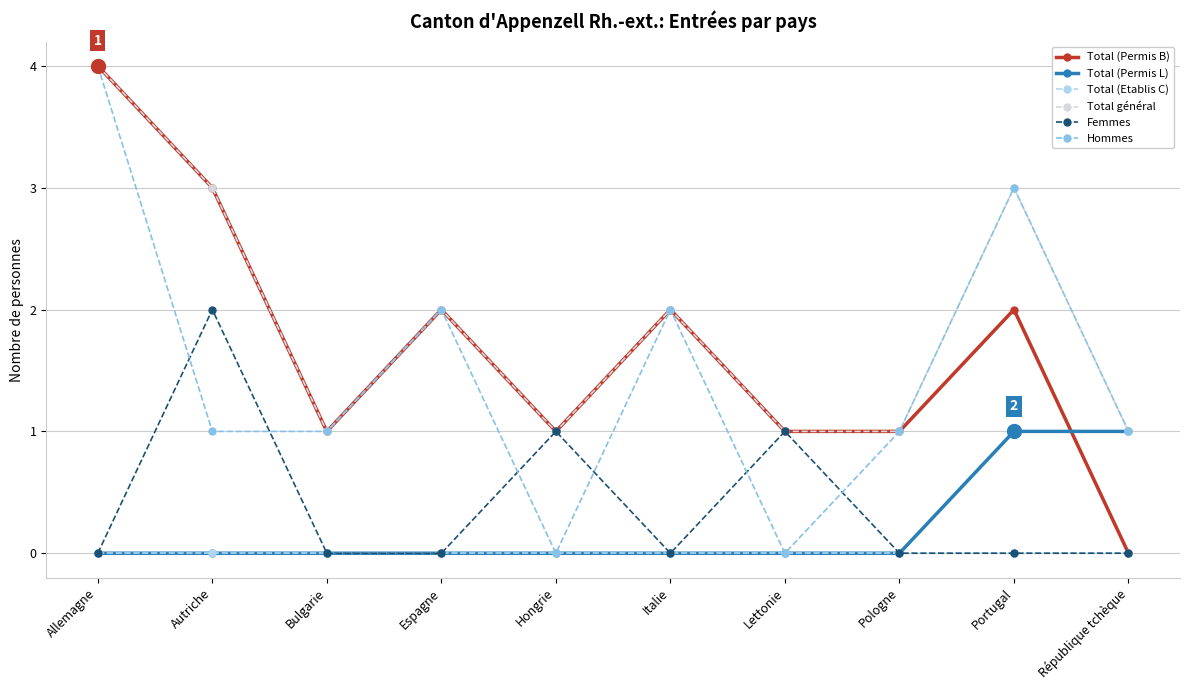

At which category does Total (Permis B) reach its first local valley?

Bulgarie